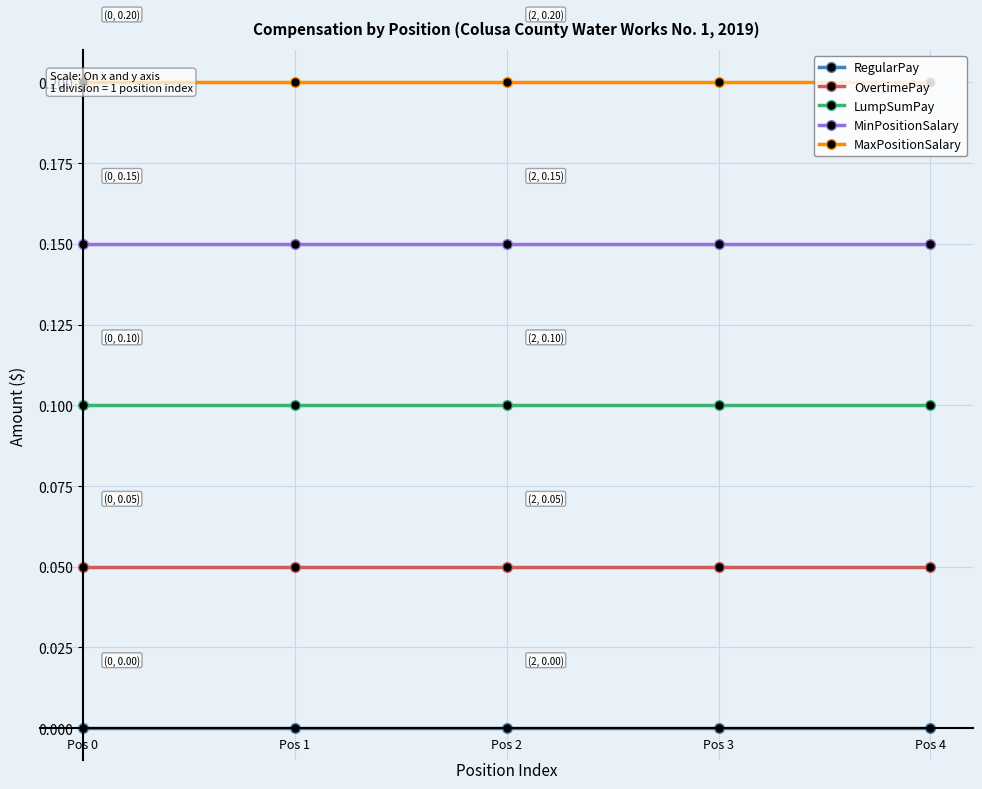

What are all the series names shown in the legend?

RegularPay, OvertimePay, LumpSumPay, MinPositionSalary, MaxPositionSalary